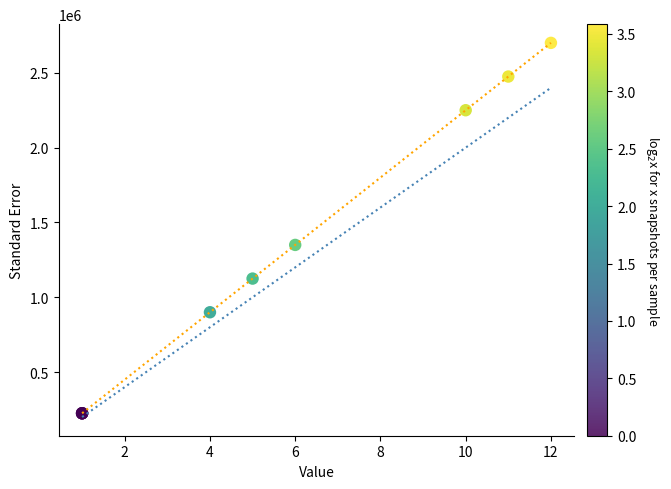

What Y value in the scatter plot is closest to 1462500?

1350000